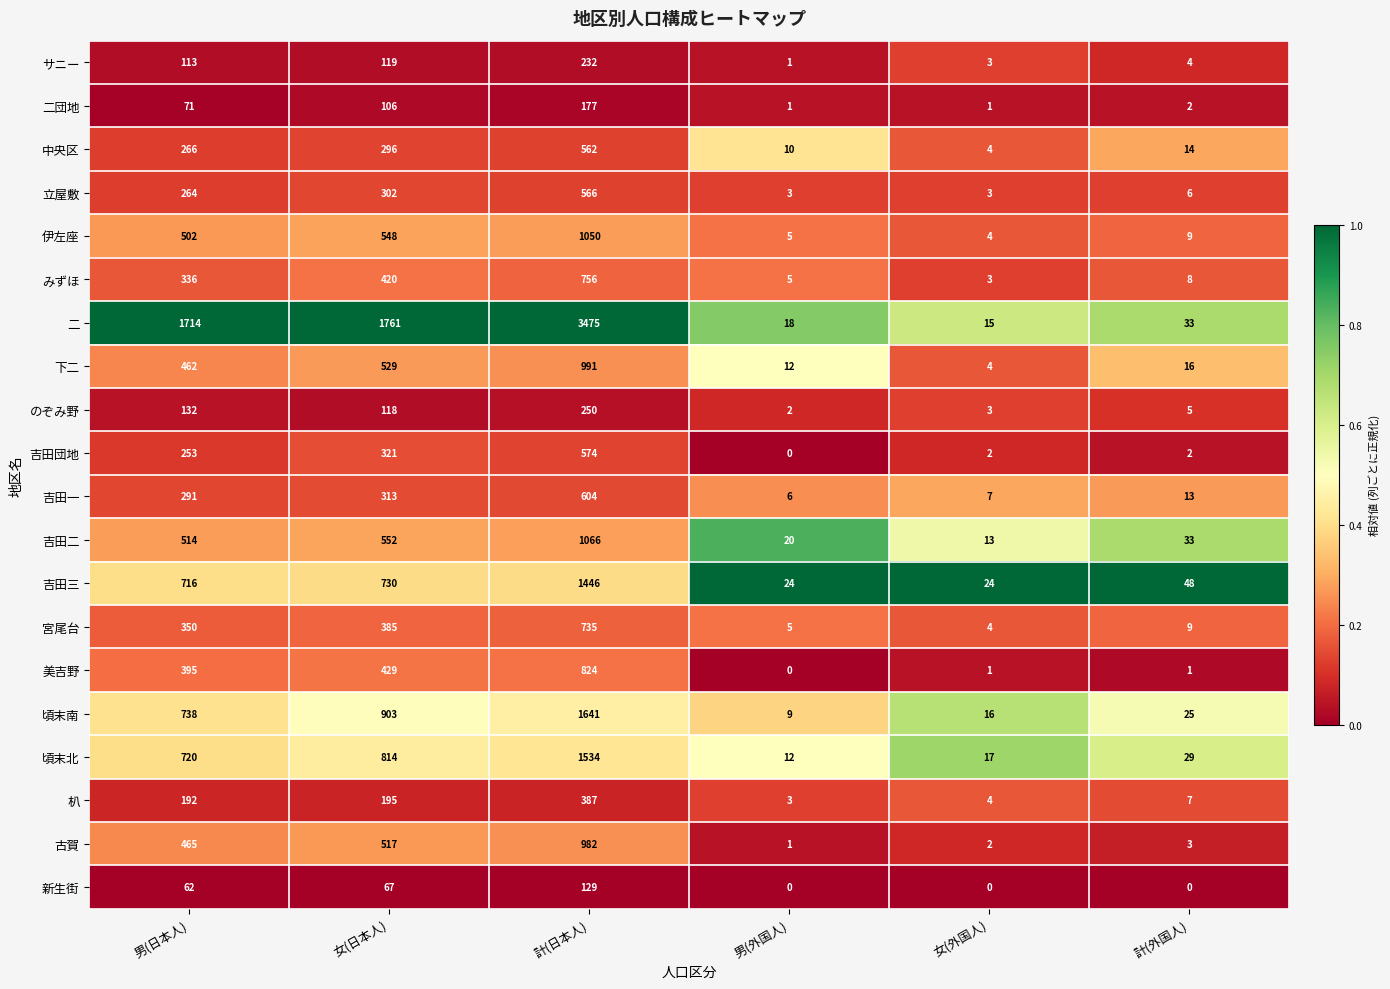

The 朳 series shows 387 at 計(日本人). True or false?

True